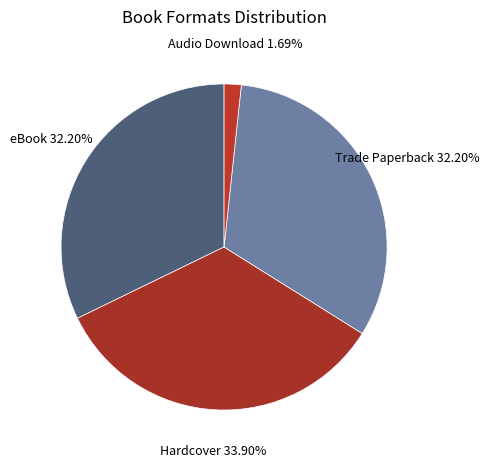

To the nearest percent, what is the difference between the Hardcover and Trade Paperback slice percentages?

2%